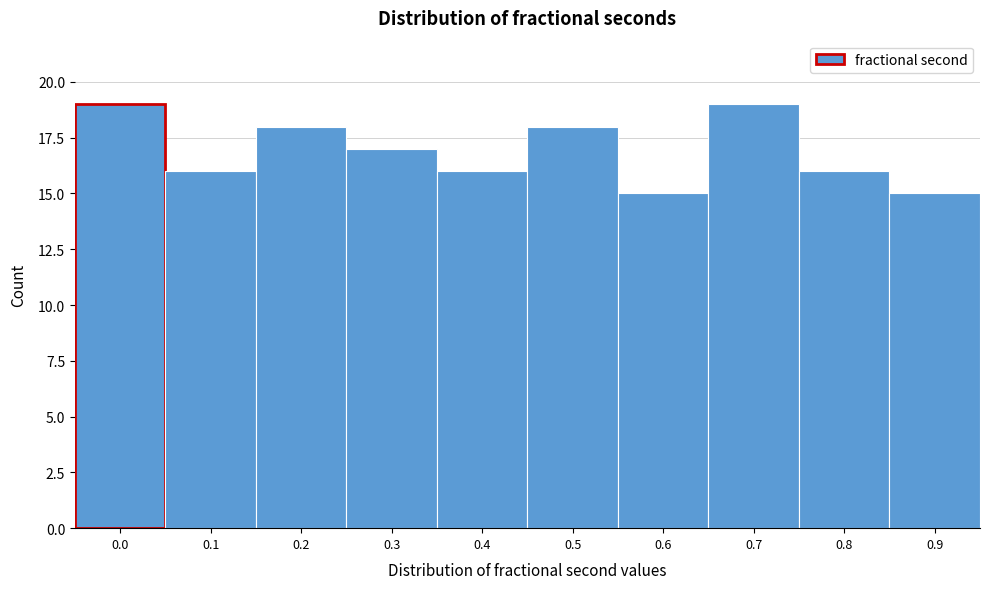

Reading left to right, list all the values displayed in this chart.

0.0=19	0.1=16	0.2=18	0.3=17	0.4=16	0.5=18	0.6=15	0.7=19	0.8=16	0.9=15